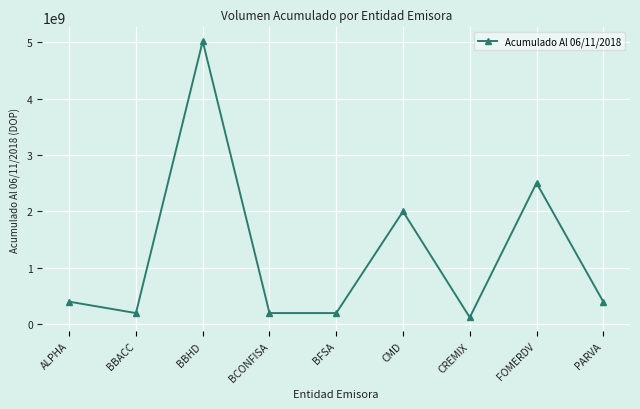

At which category does the chart reach its peak across all series?

BBHD